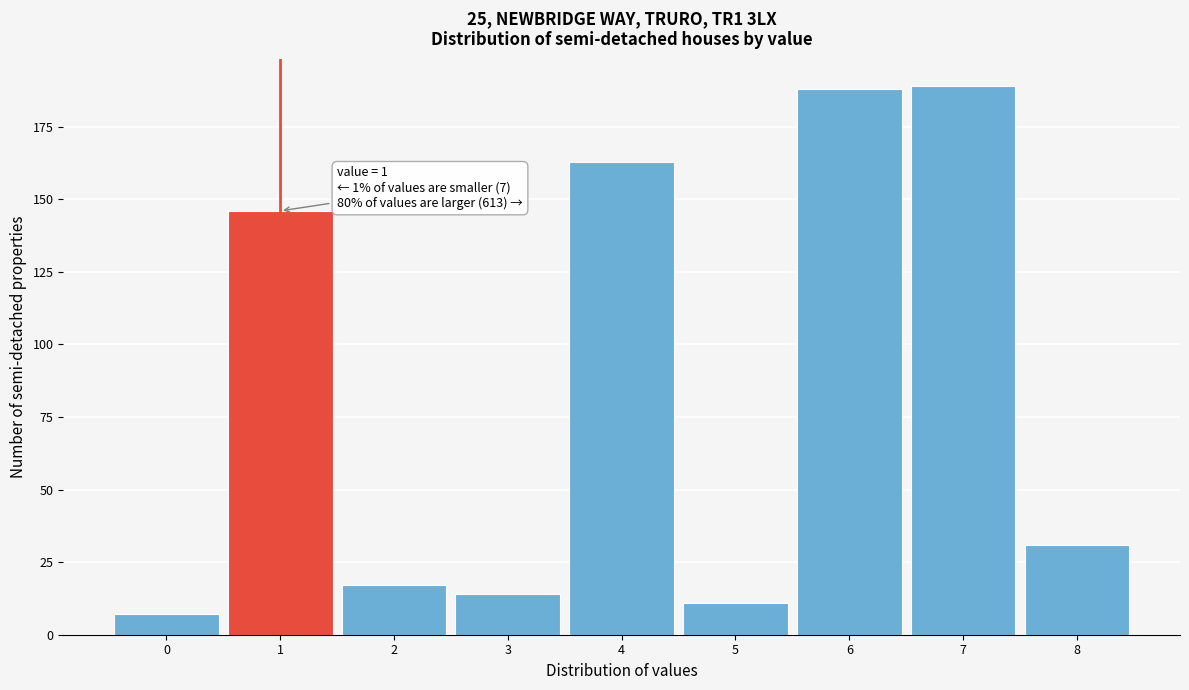

Reading left to right, list all the values displayed in this chart.

7	146	17	14	163	11	188	189	31